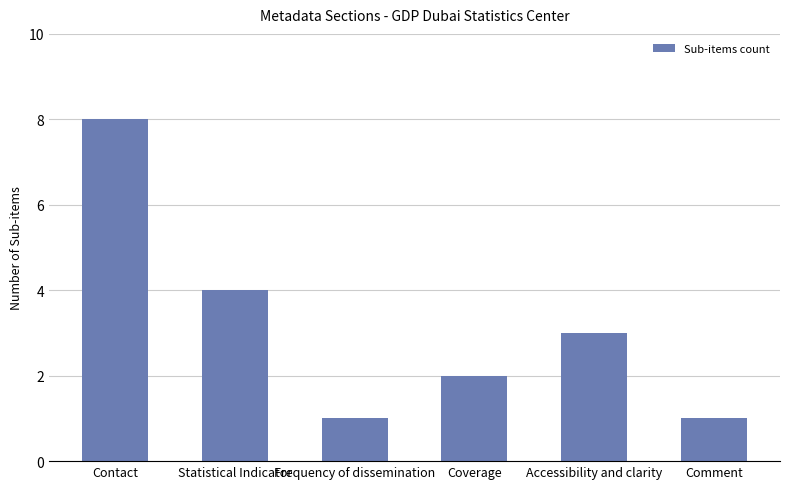

True or false: the data shows 8 at Contact.

True